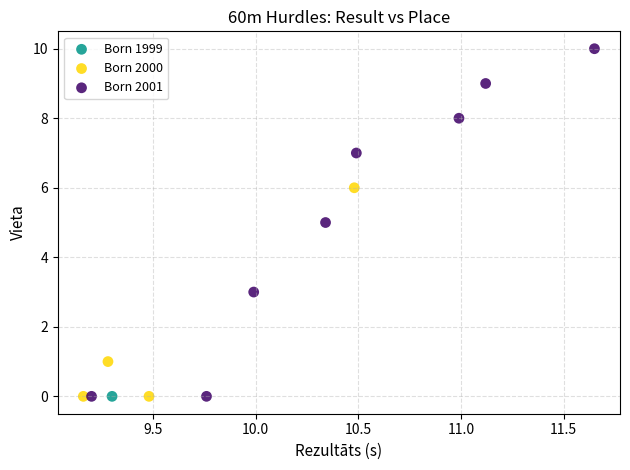

What are all the series names shown in the legend?

Born 1999, Born 2000, Born 2001